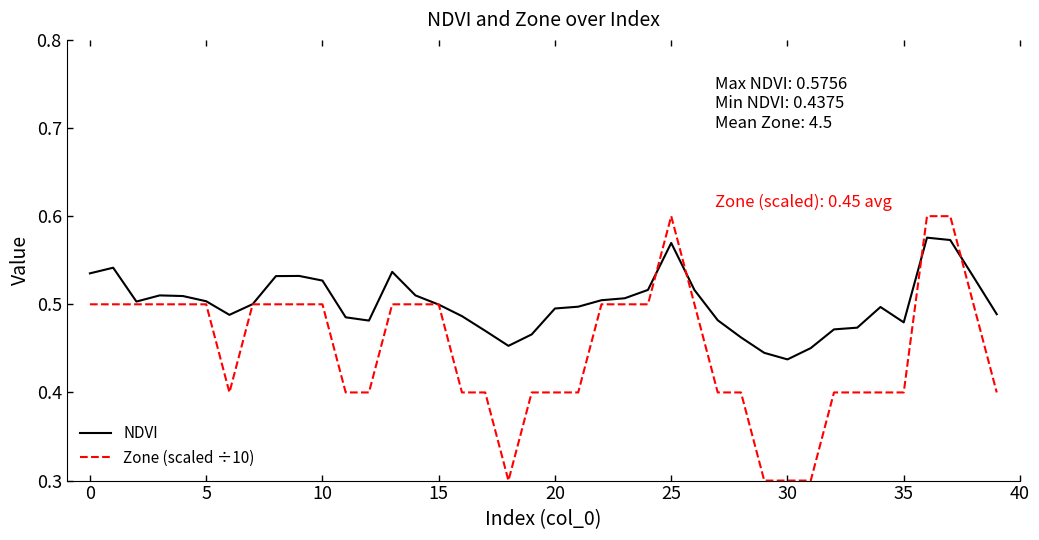

List the series in order of their overall mean, highest first.

NDVI, Zone (scaled ÷10)